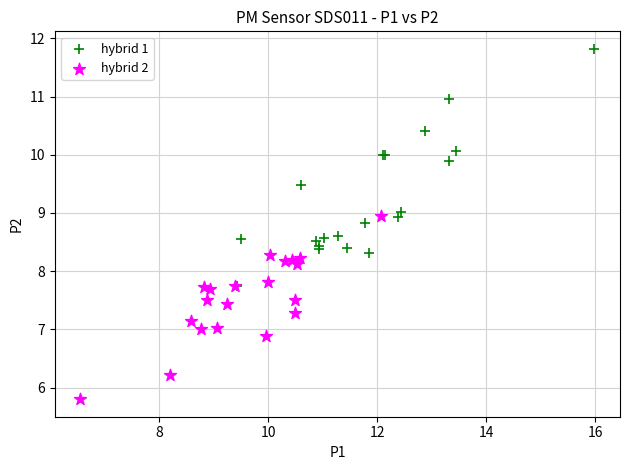

Which series contains the lowest Y value?

hybrid 2